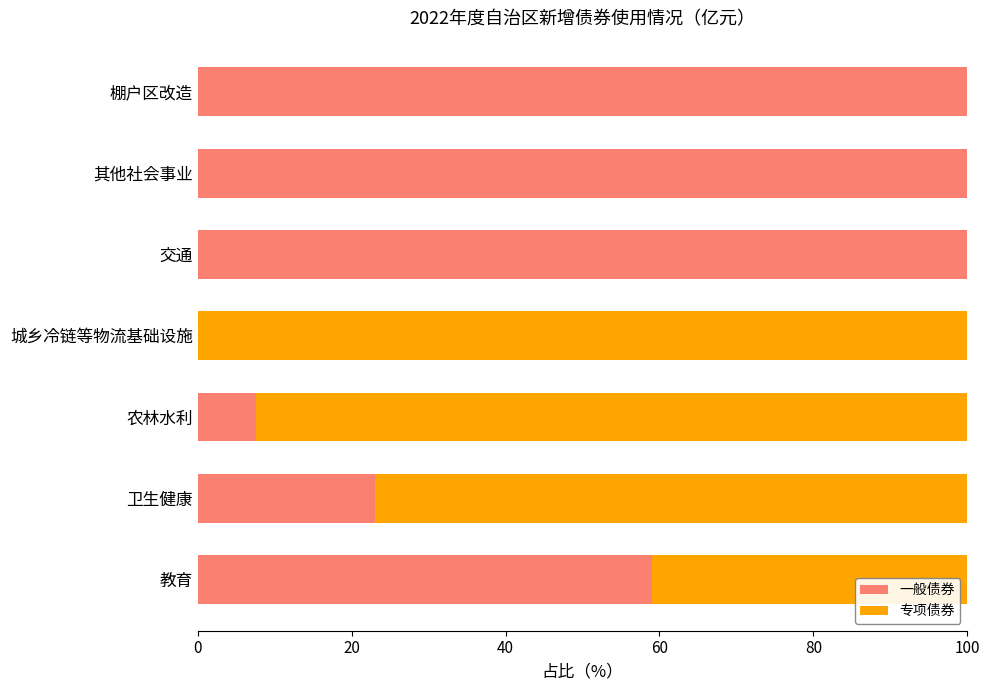

How many values in the 一般债券 series exceed 59?

4